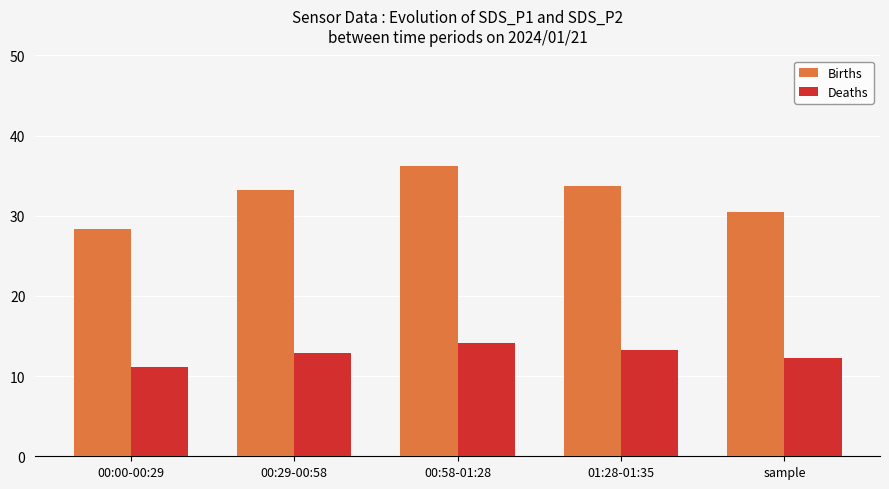

Is it true that Deaths equals 2.8 at sample?

False